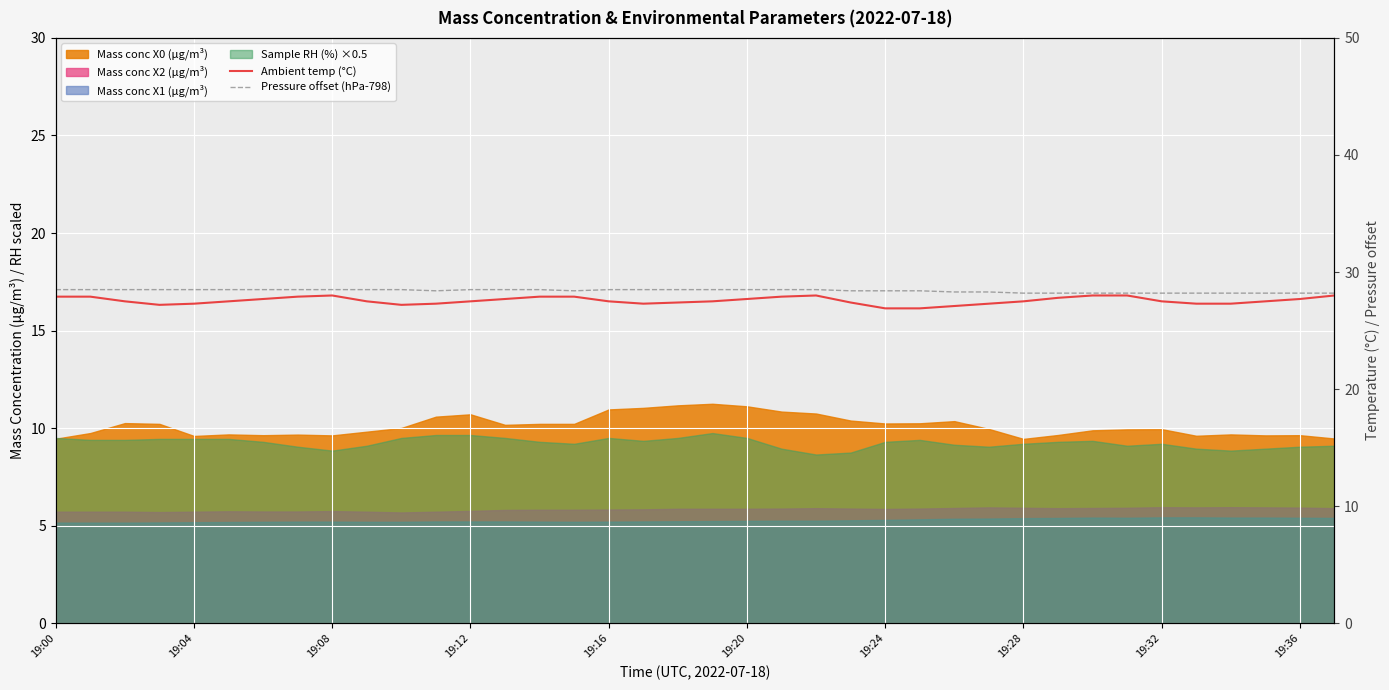

What is the value of the Ambient temp (°C) point at the 9th from the left?

28.0